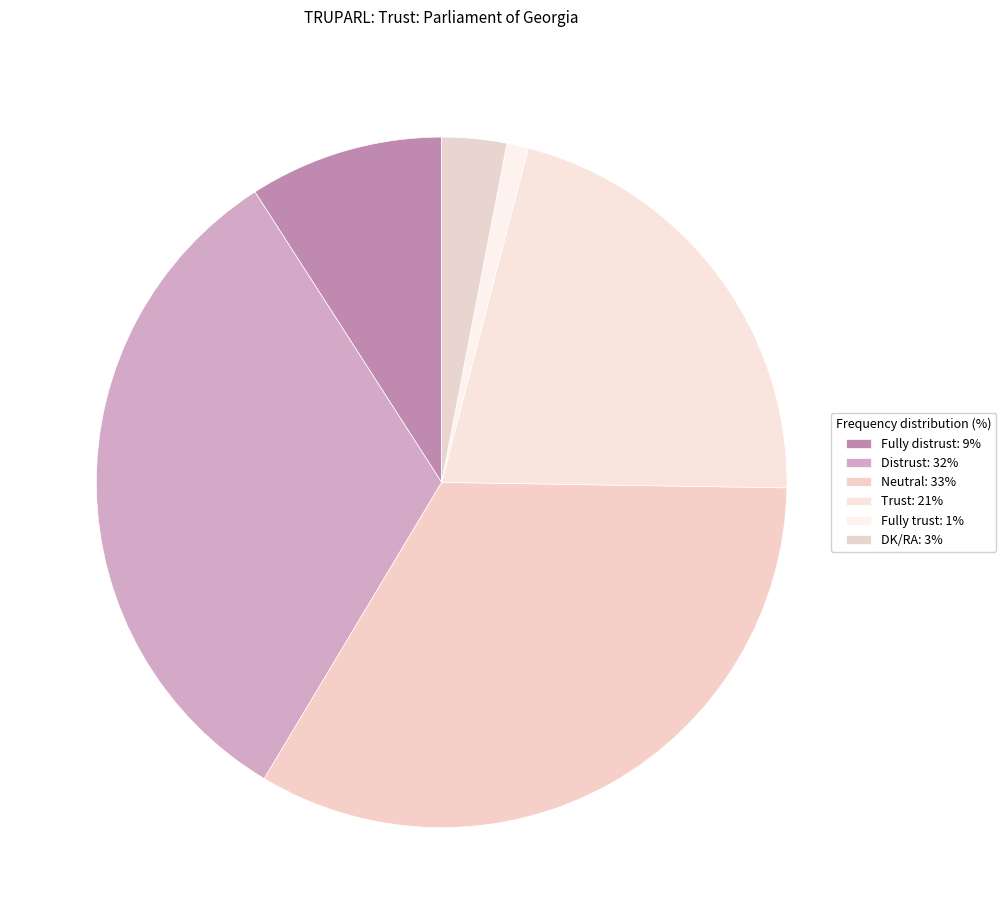

Is the sum of Trust and DK/RA greater than half?

No